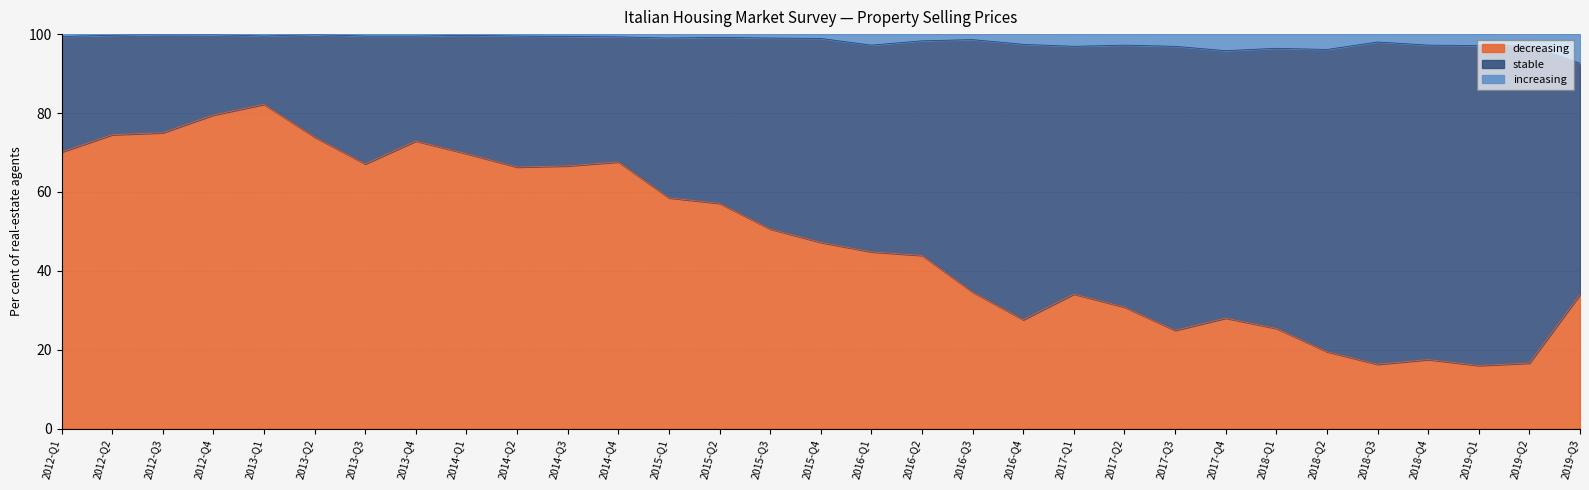

At which label does decreasing reach its peak?

2013-Q1